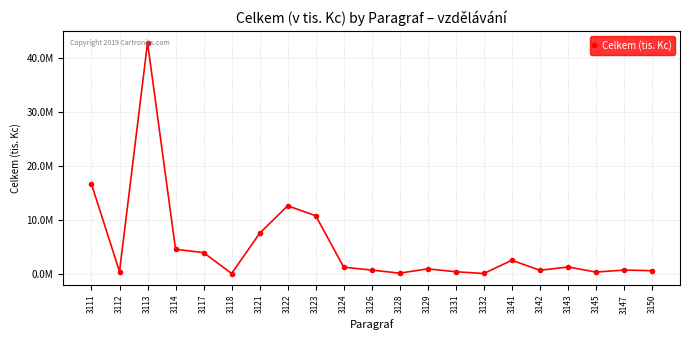

What is the sum of the values at 3143 and 3114?

5734553.0